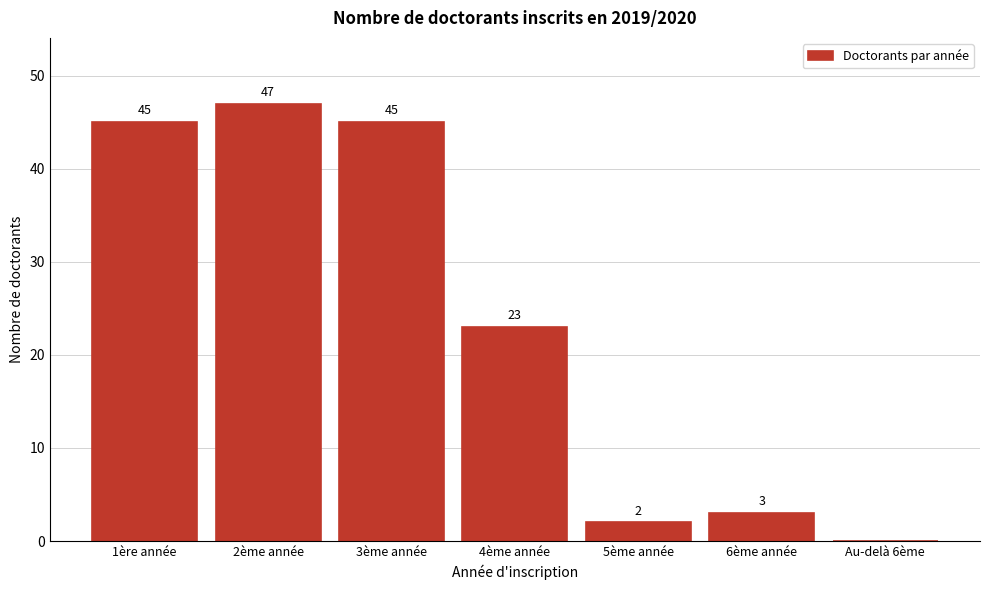

Reading left to right, transcribe all the data shown in this chart.

1ère année=45	2ème année=47	3ème année=45	4ème année=23	5ème année=2	6ème année=3	Au-delà 6ème=0